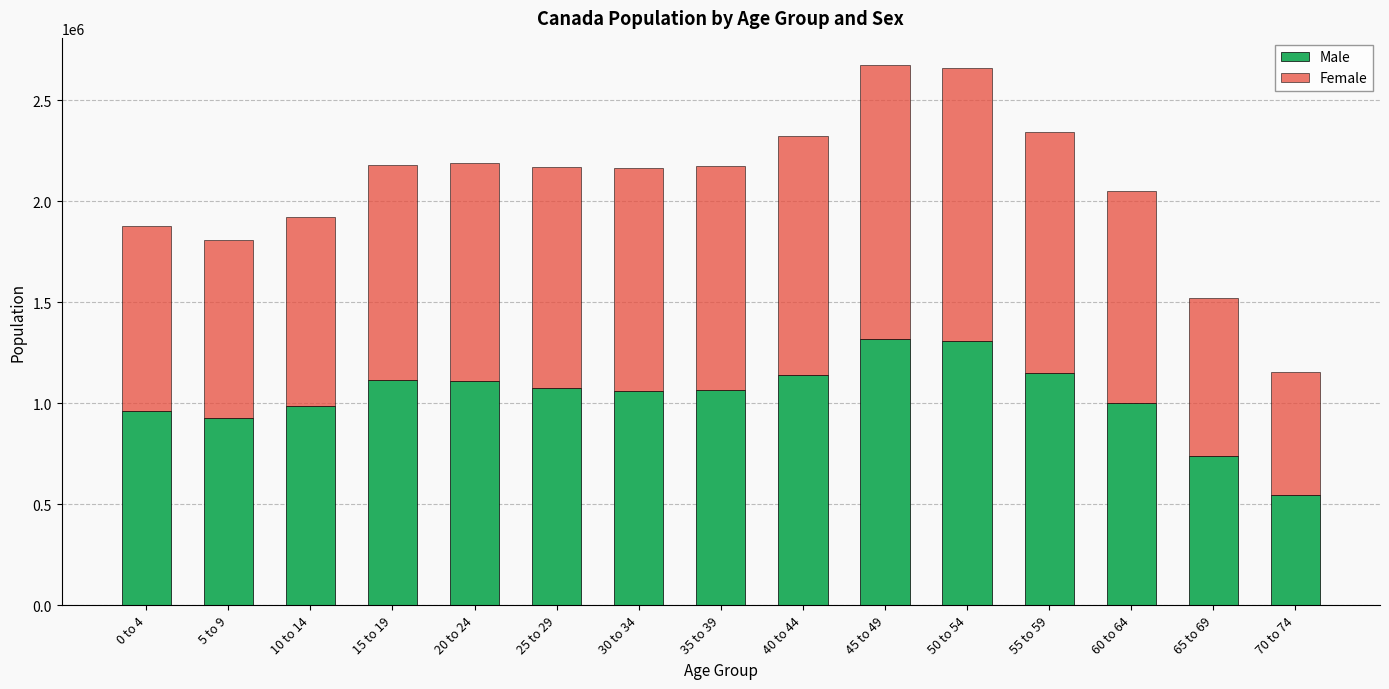

Which category has the lowest value in the Male series?

70 to 74